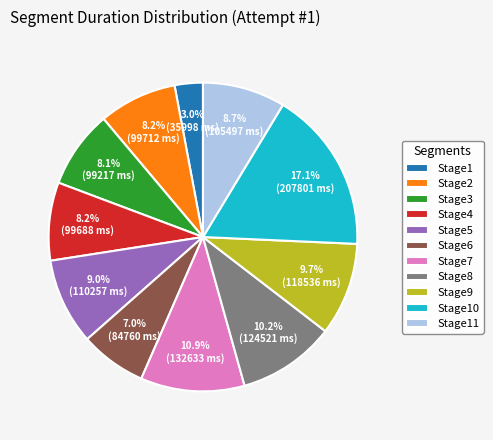

How many slices are in this pie chart?

11